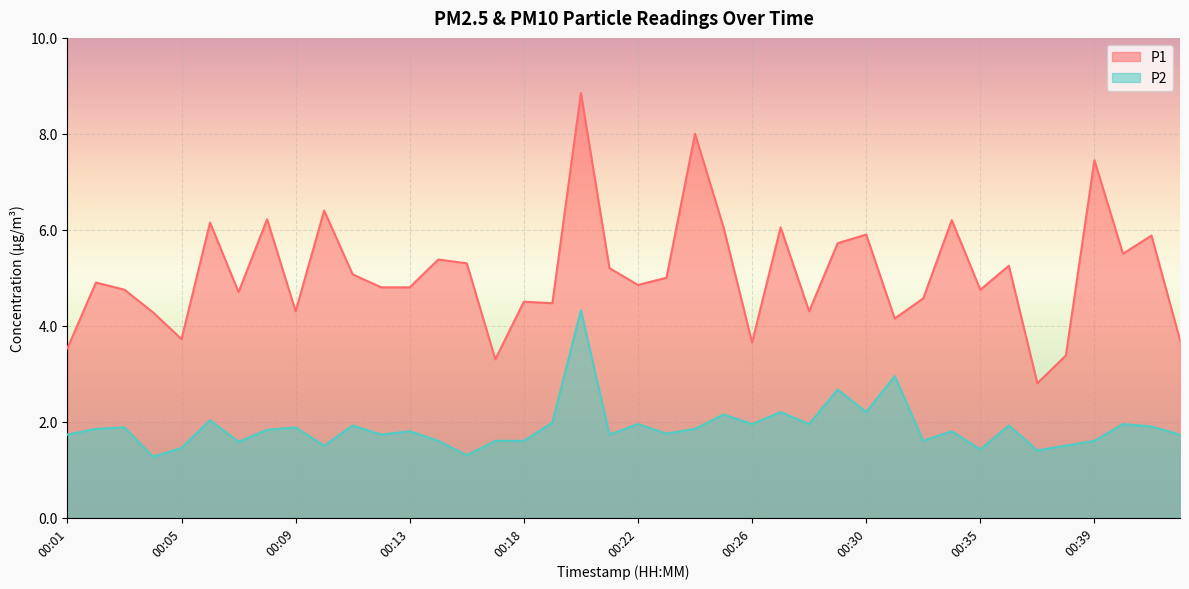

The value of P2 at 30 is 1.6. True or false?

True